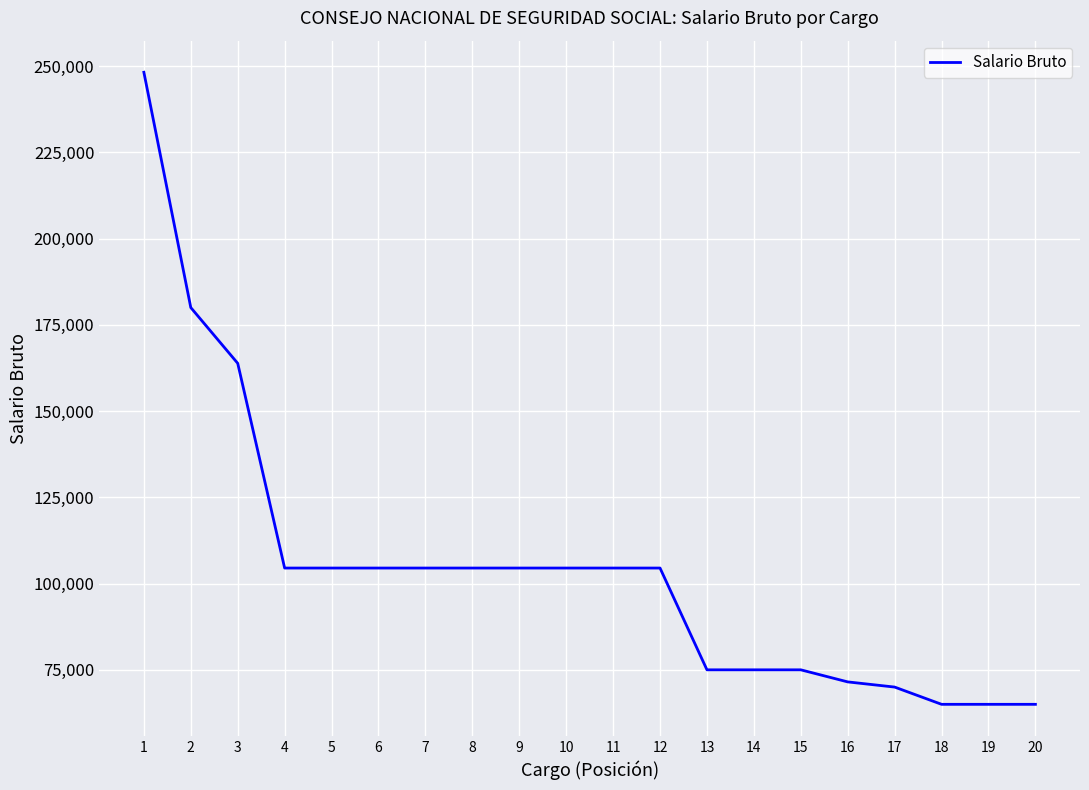

Is it true that the value at 15 is 110685?

False